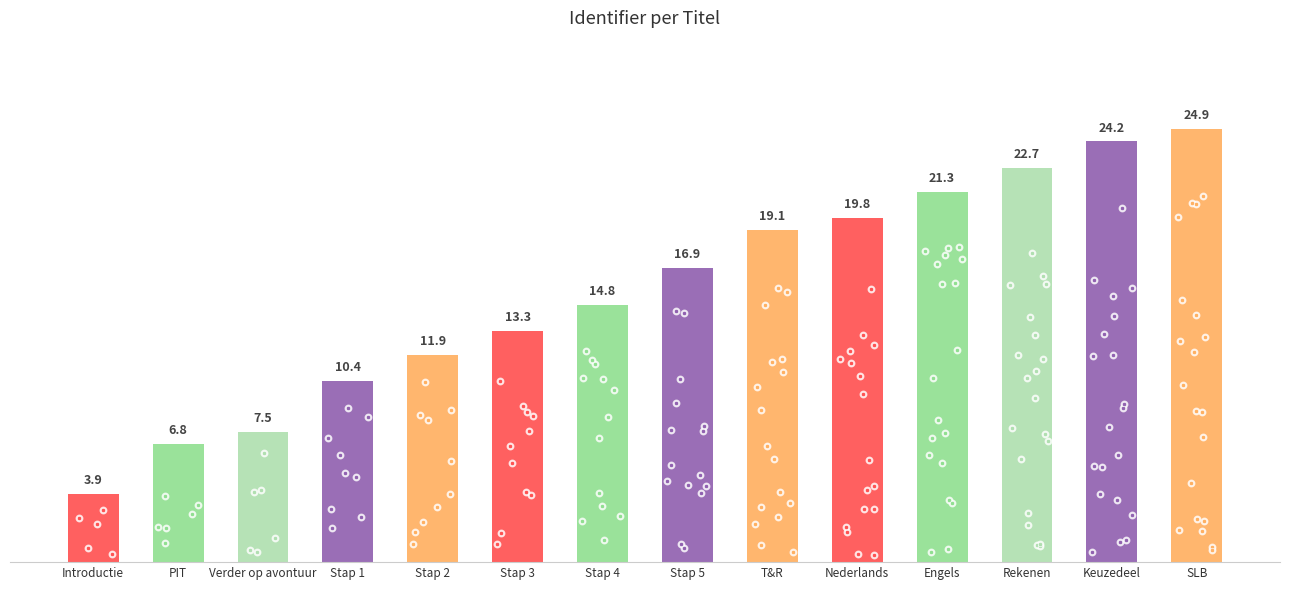

Approximately how many times larger is the value at Stap 1 compared to SLB?

0.4